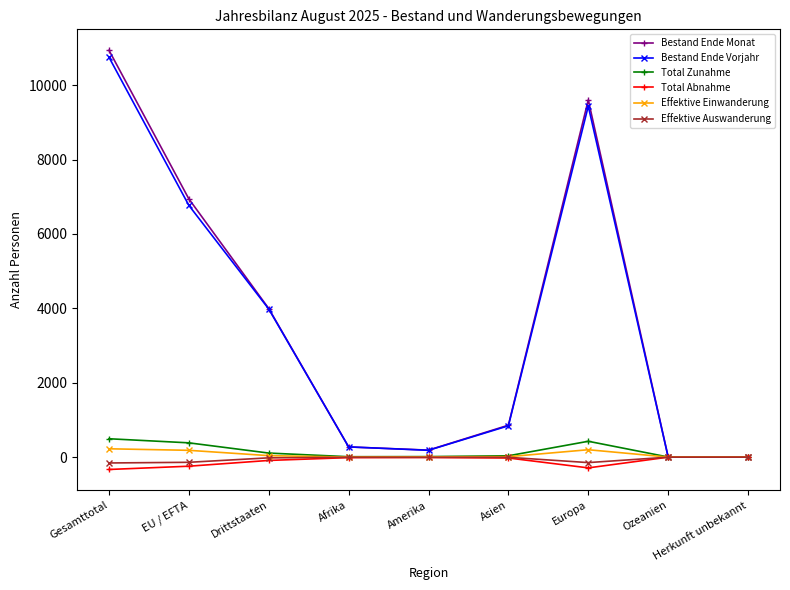

In Effektive Auswanderung, how many points are lower than both neighbors (excluding endpoints)?

1